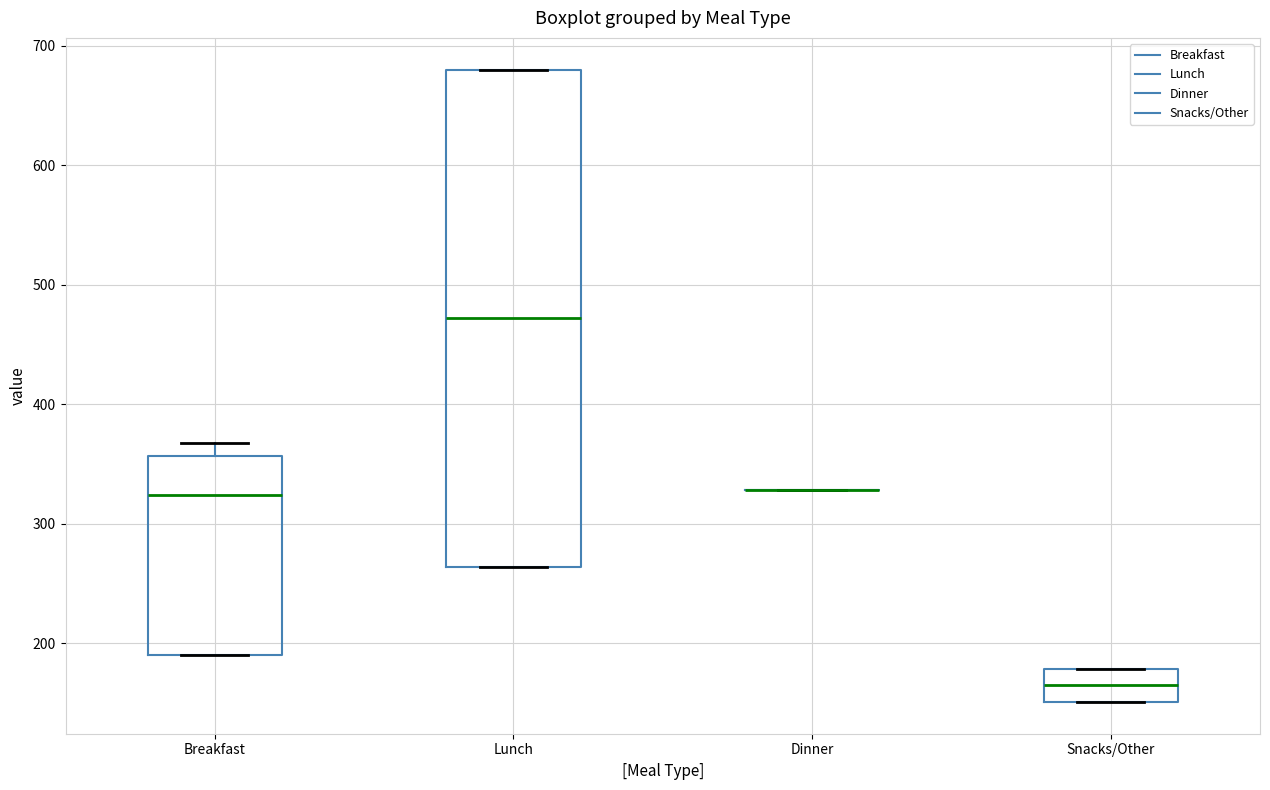

Reading left to right, transcribe this box plot: for each box, give where its median line is, the range the box spans, and where its two whiskers end, as read against the y-axis. The values are not printed on the chart, so give them approximately, as read against the axis.

Breakfast: median 320, box 190 to 360, whiskers 190 to 370
Lunch: median 470, box 260 to 680, whiskers 260 to 680
Dinner: box collapsed to a line at 330, whiskers 330 to 330
Snacks/Other: median 170, box 150 to 180, whiskers 150 to 180